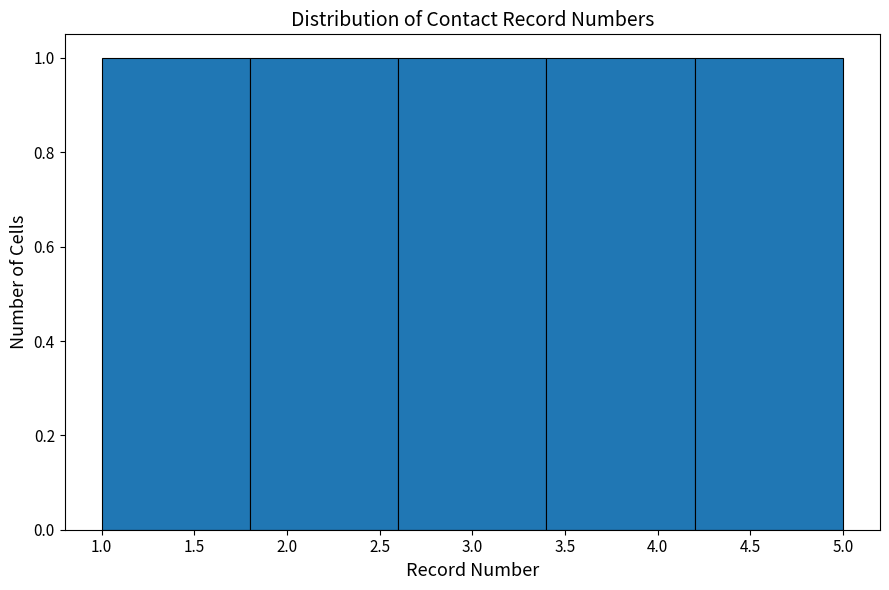

Reading left to right, transcribe this chart: for each bar, give the range it covers on the x-axis and its height. The values are not printed on the chart, so give them approximately, as read against the axis.

1.0 to 1.8: 1
1.8 to 2.6: 1
2.6 to 3.4: 1
3.4 to 4.2: 1
4.2 to 5.0: 1